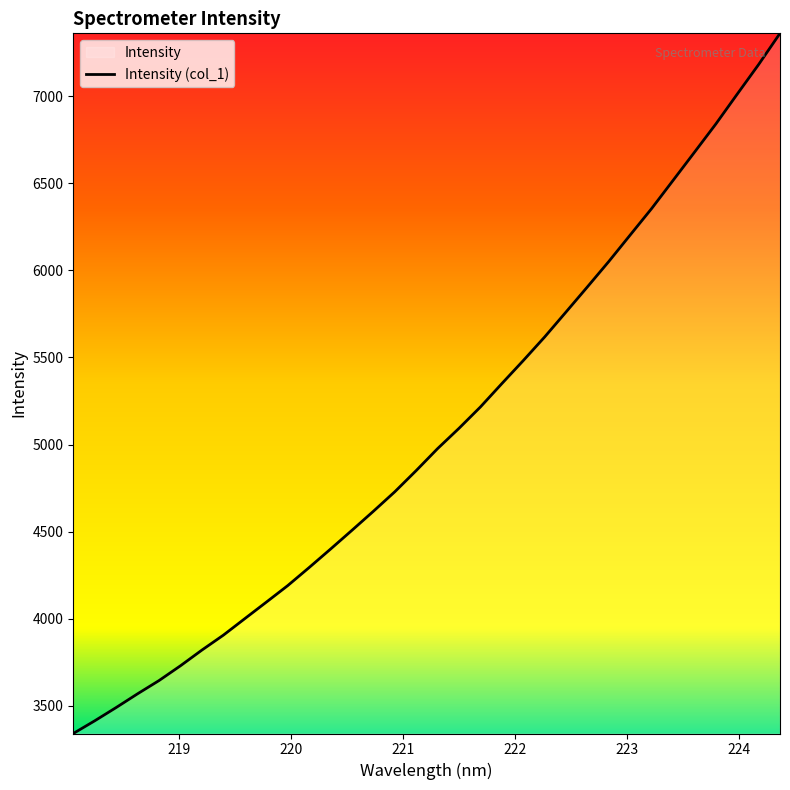

What is the difference between the maximum and minimum values?

4018.8